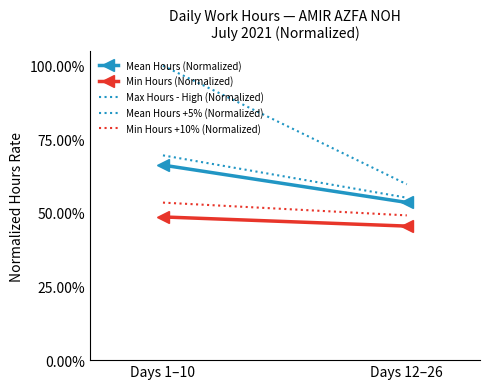

Is the value of Min Hours +10% (Normalized) at Days 1–10 greater than the value of Mean Hours +5% (Normalized) at Days 1–10?

No